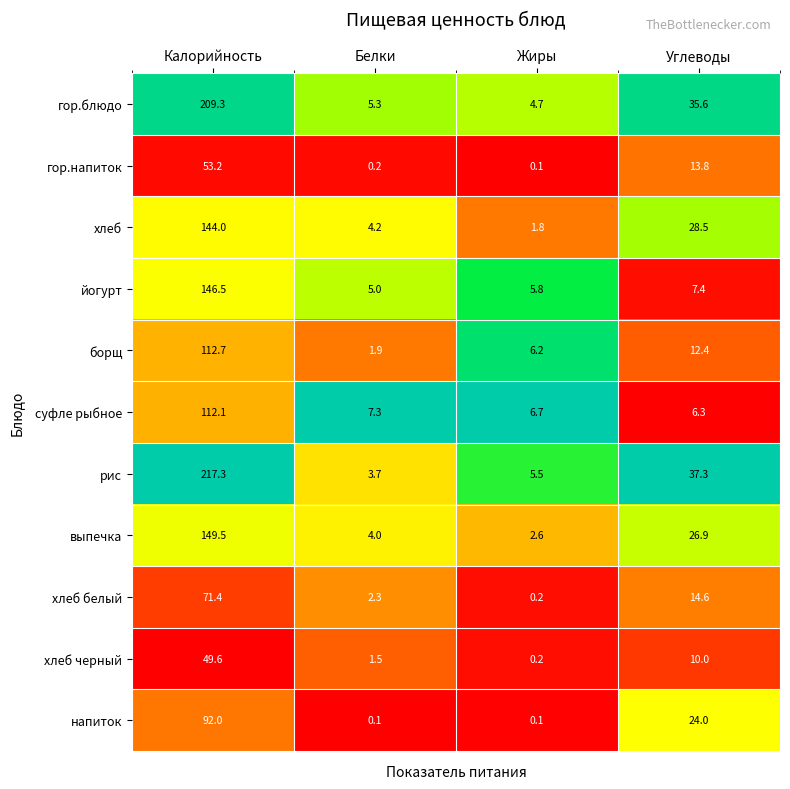

What is the approximate value of борщ at Калорийность?

112.7